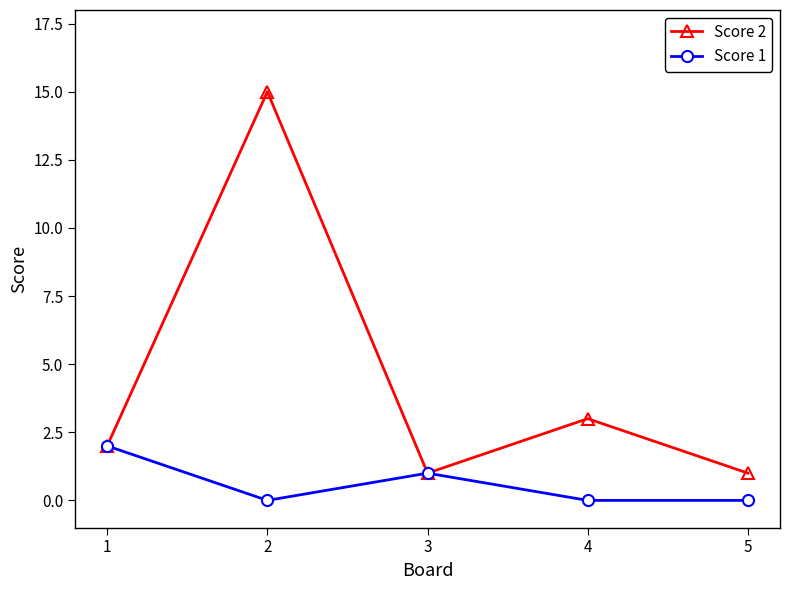

How many series are shown in this chart?

2